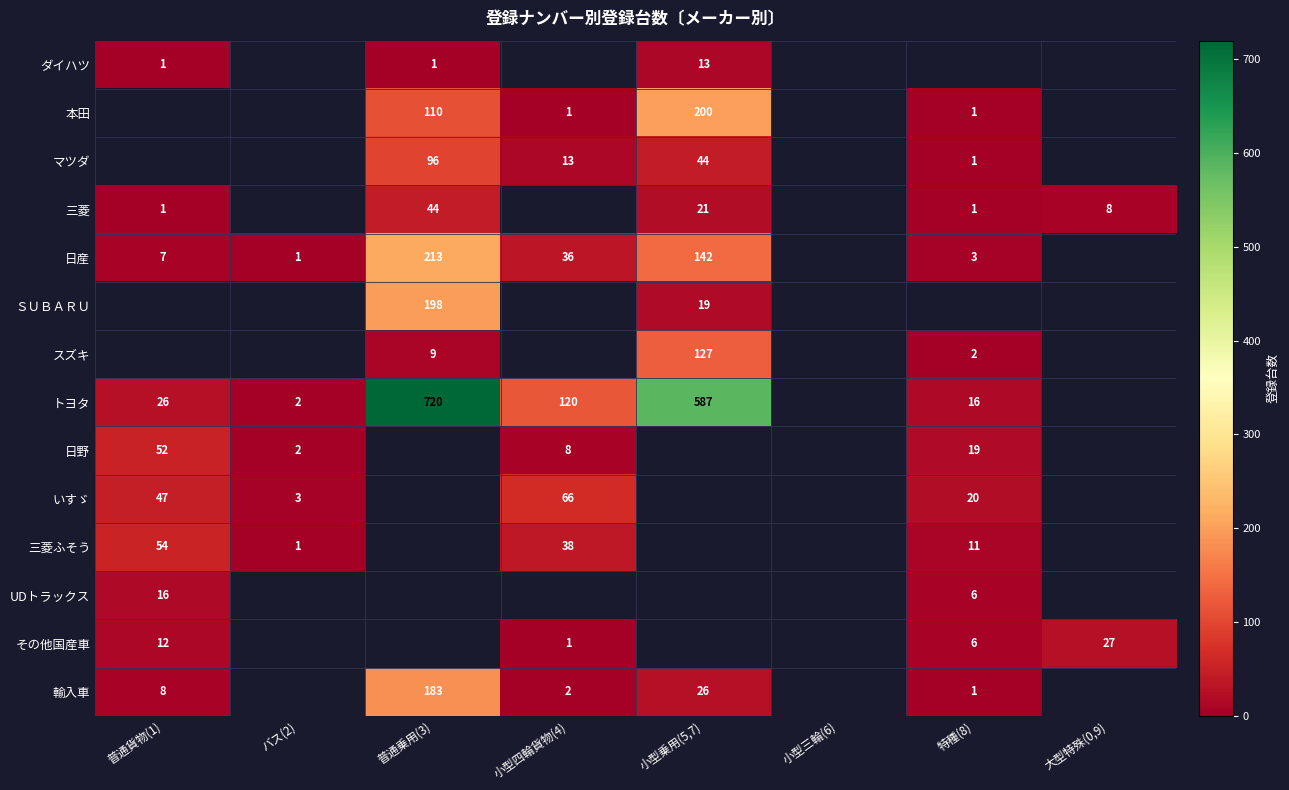

Which category has the lowest value across all series?

普通貨物(1)